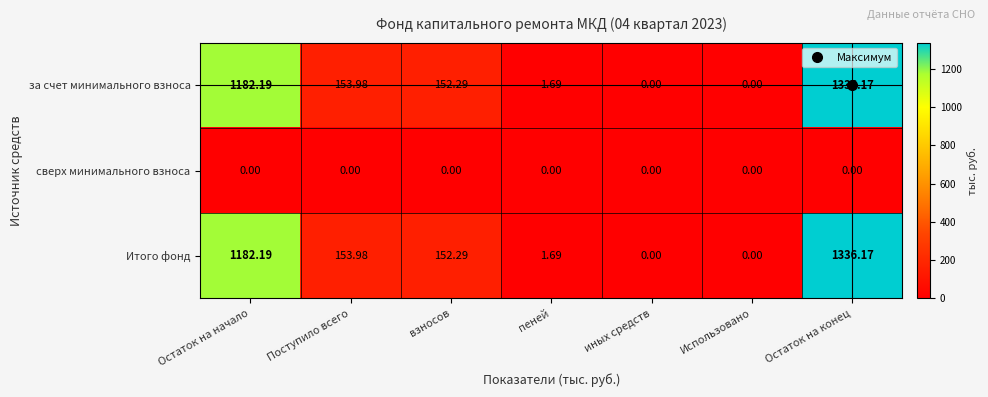

At which label is за счет минимального взноса closest to 668?

Поступило всего